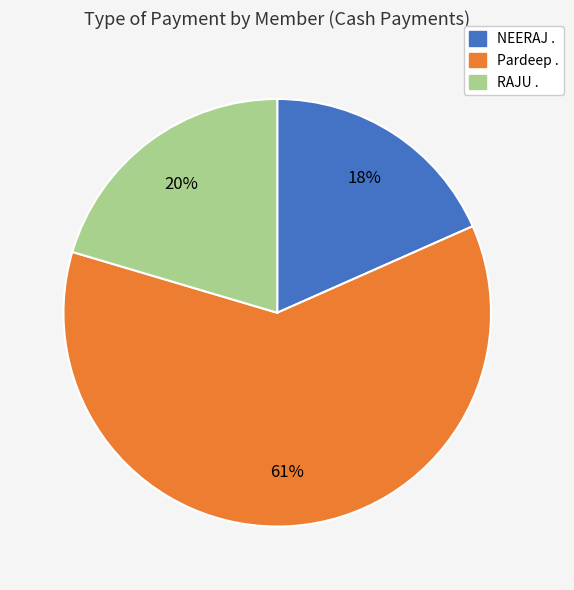

Rank the categories by value from highest to lowest.

Pardeep ., RAJU ., NEERAJ .